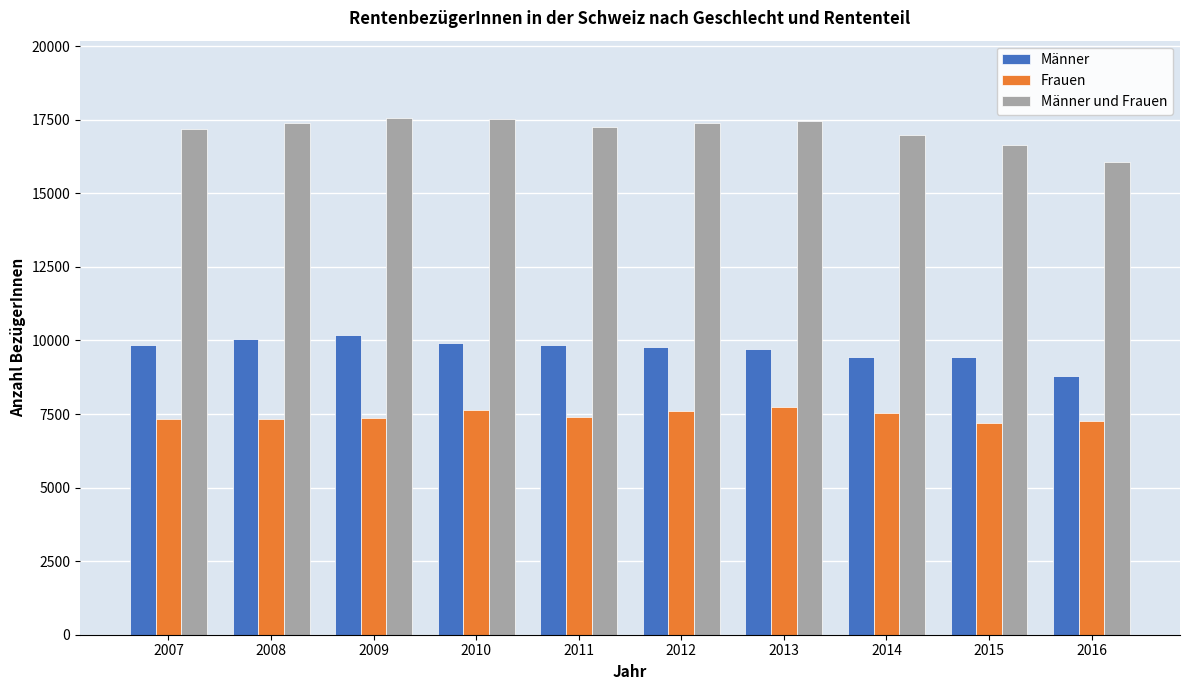

What is the sum of all Männer und Frauen values?

171429